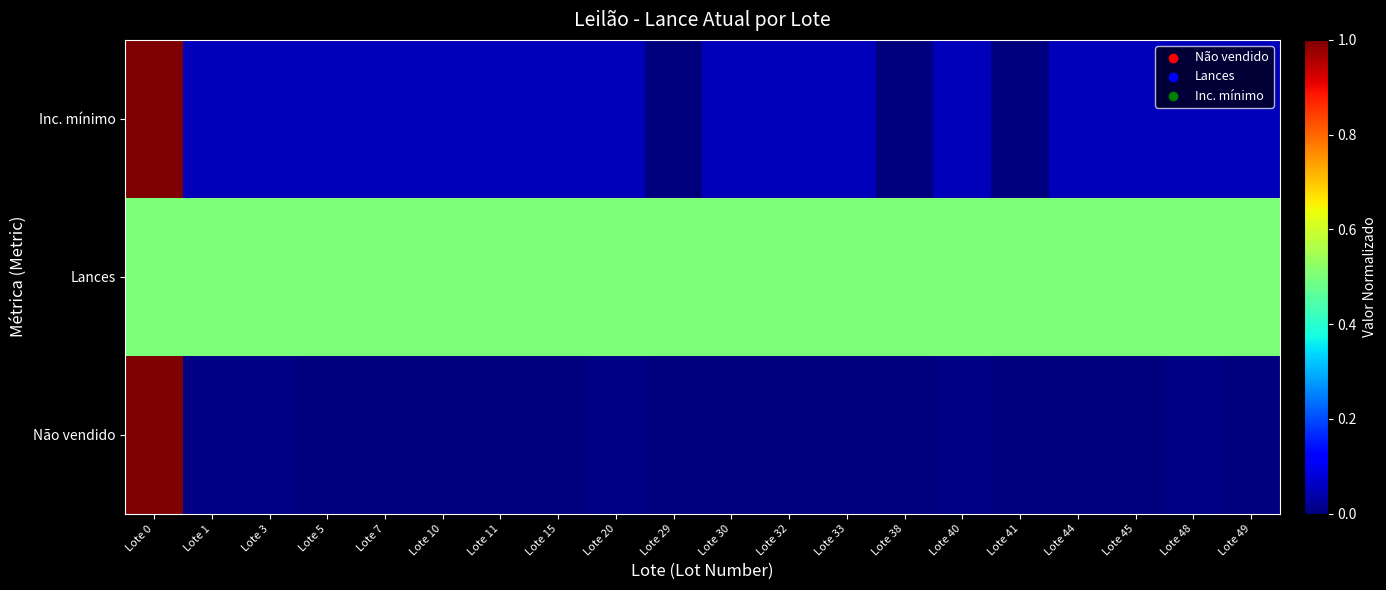

How many categories are shown in the chart?

20